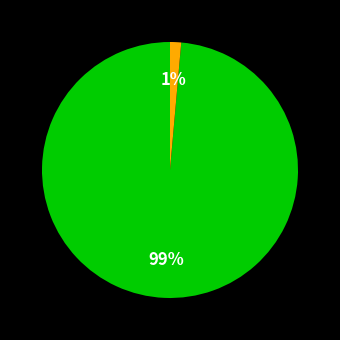

To the nearest percent, what is the average slice percentage?

50%